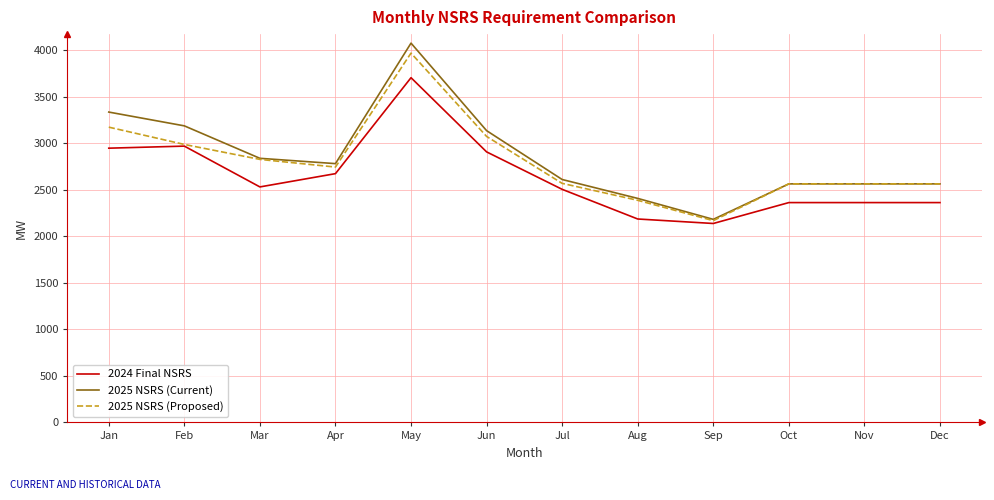

Does the chart display data point markers on the line(s)?

No